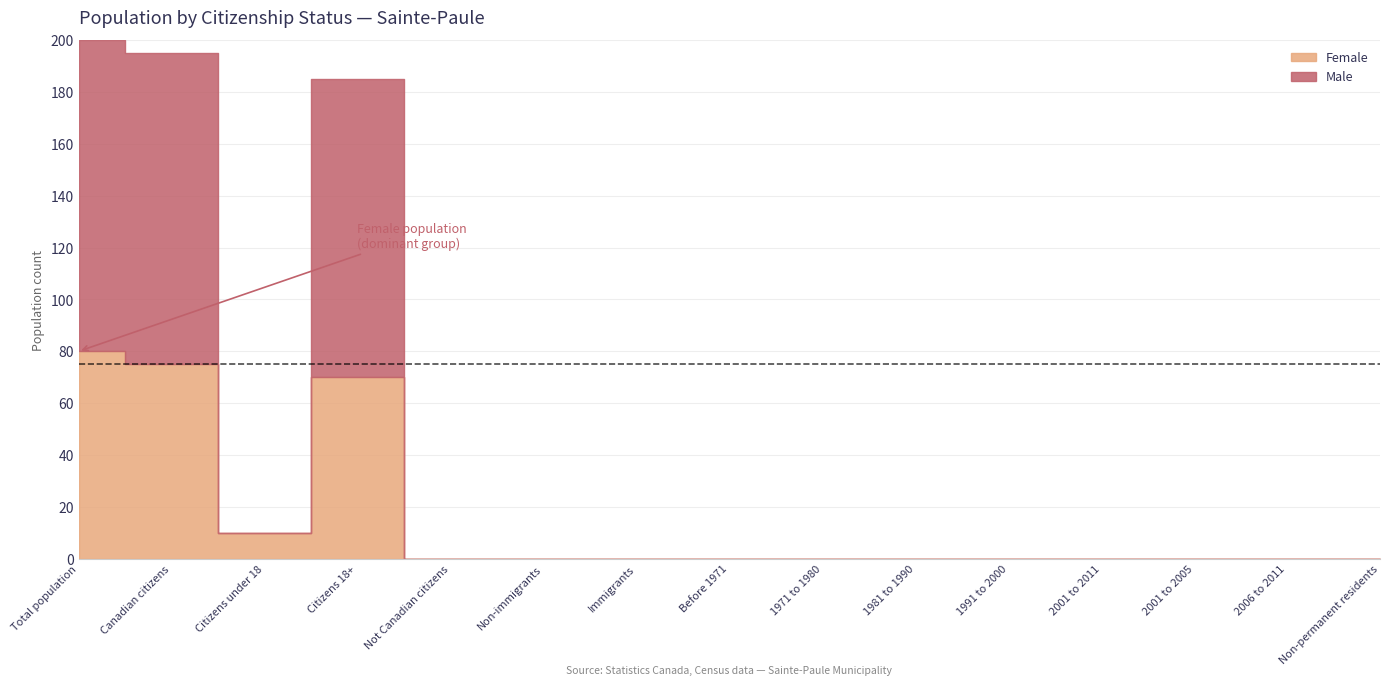

In Male, how many points are lower than both neighbors (excluding endpoints)?

1